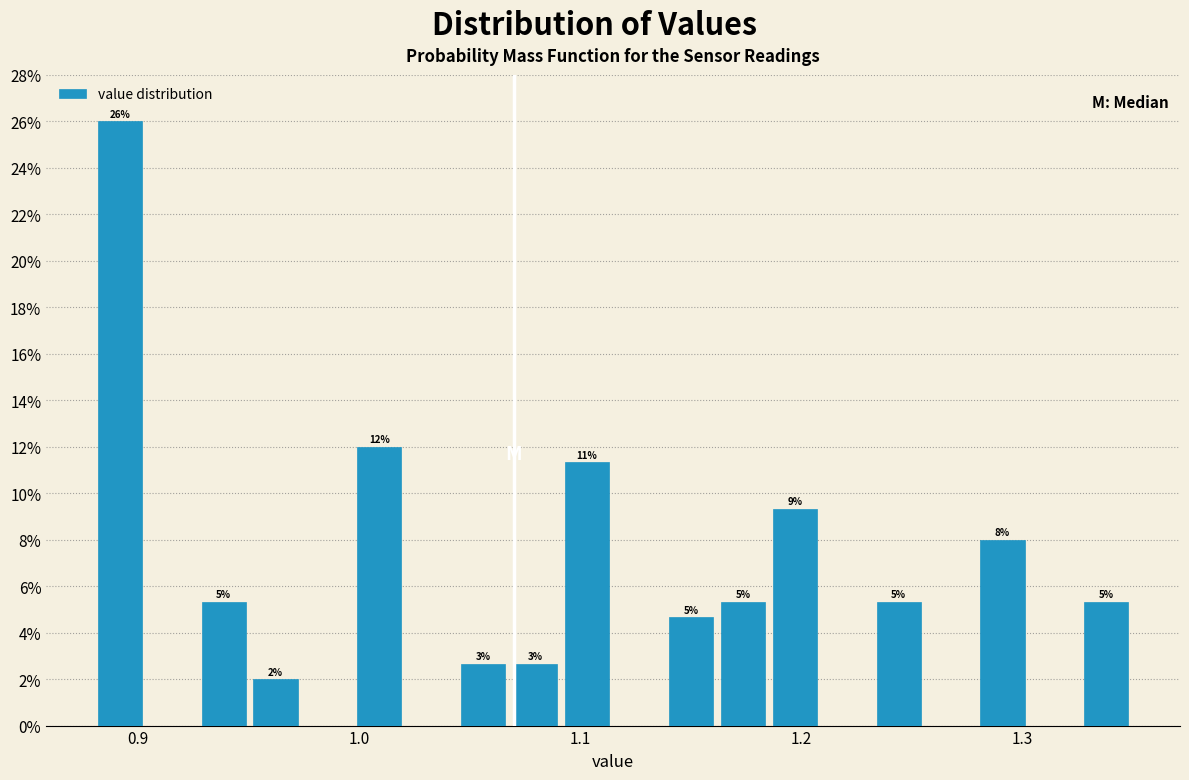

Read against the x-axis, roughly where is the centre of the tallest bar?

0.89